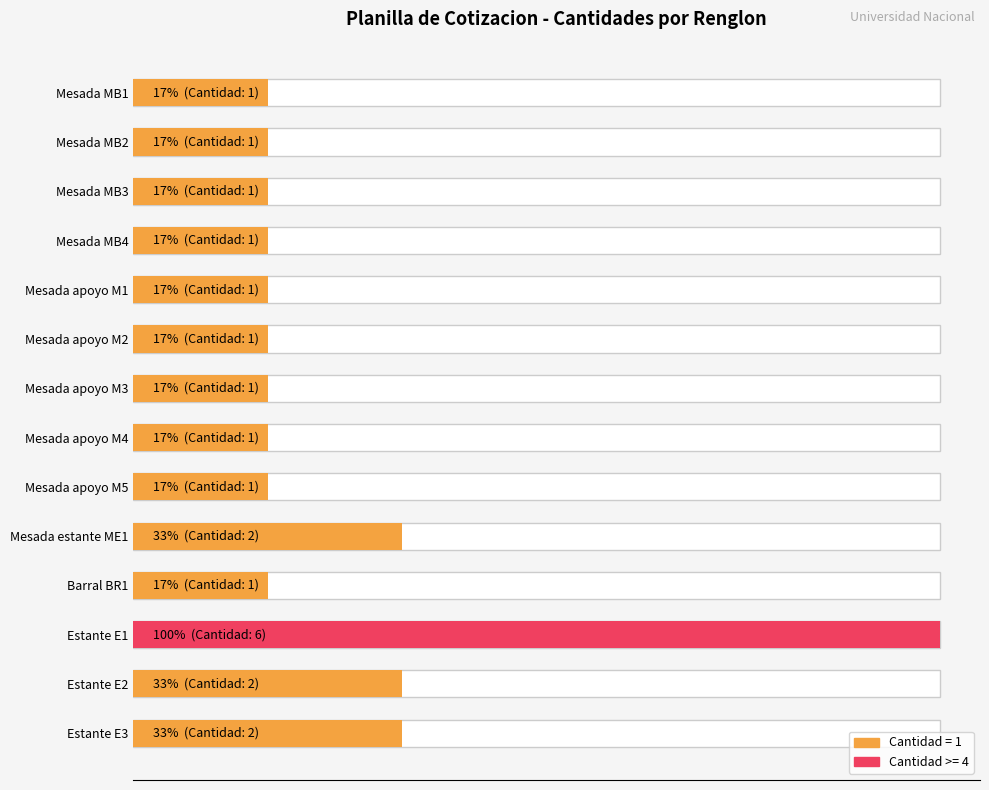

Between Estante E1 and Barral BR1, which is larger?

Estante E1